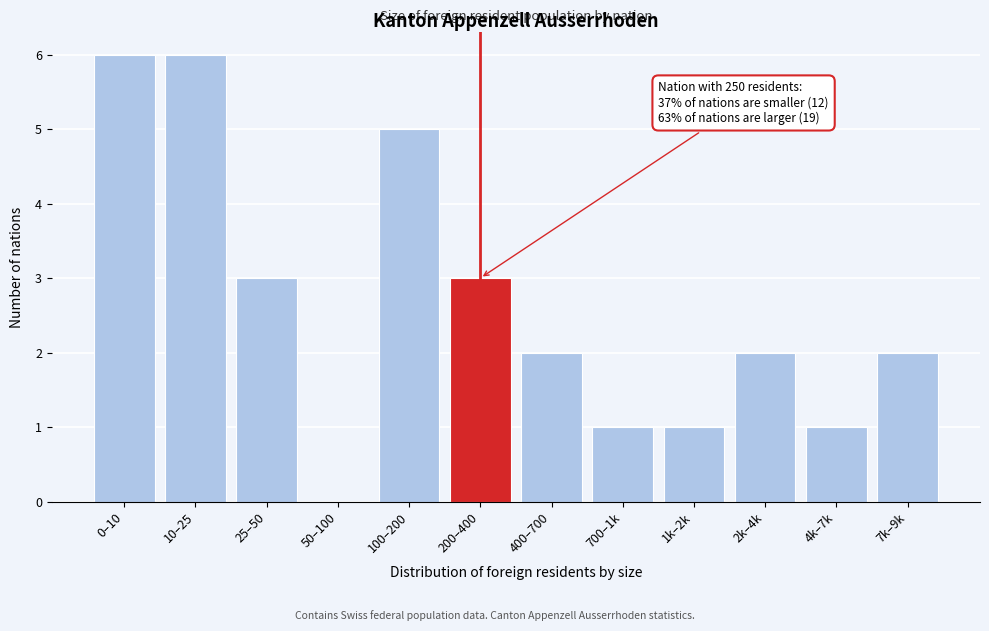

Reading left to right, transcribe all the data shown in this chart.

0–10=6	10–25=6	25–50=3	50–100=0	100–200=5	200–400=3	400–700=2	700–1k=1	1k–2k=1	2k–4k=2	4k–7k=1	7k–9k=2